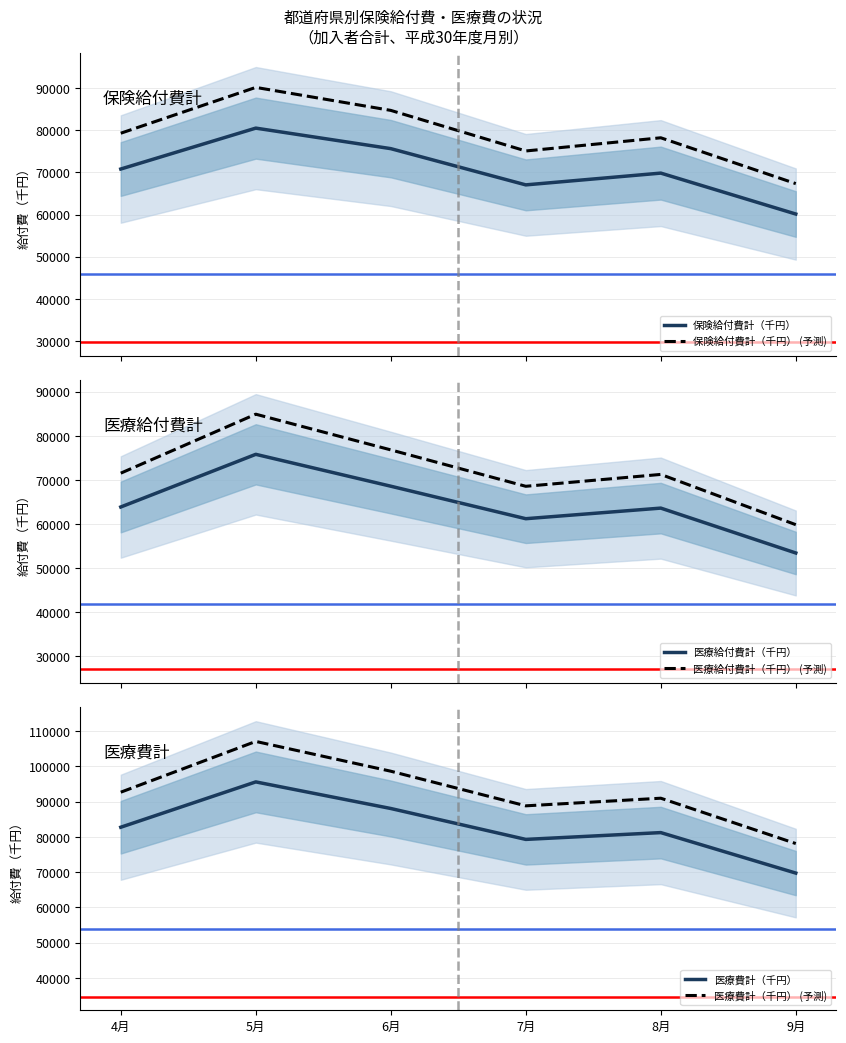

Where is the first local minimum for 医療費計（千円）?

7月